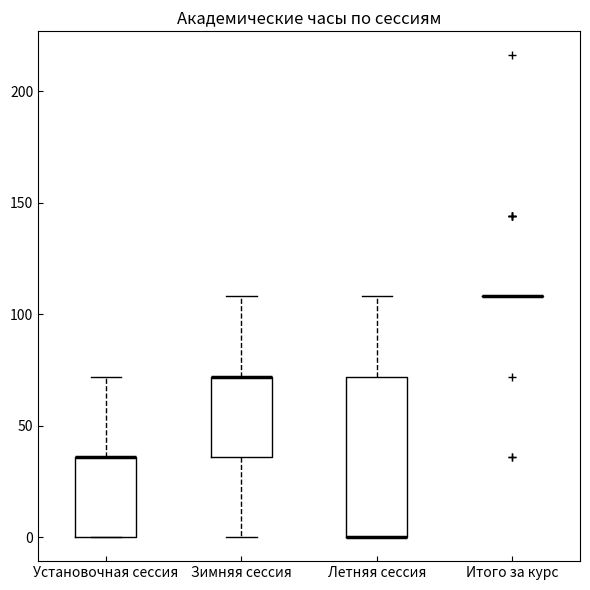

Which box is the tallest, from its lower edge to its upper edge?

Летняя сессия